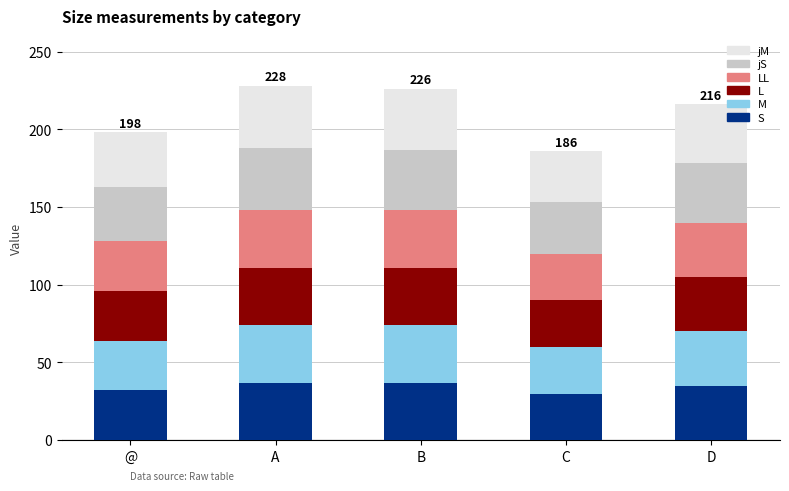

How many S values are between 32 and 37?

4